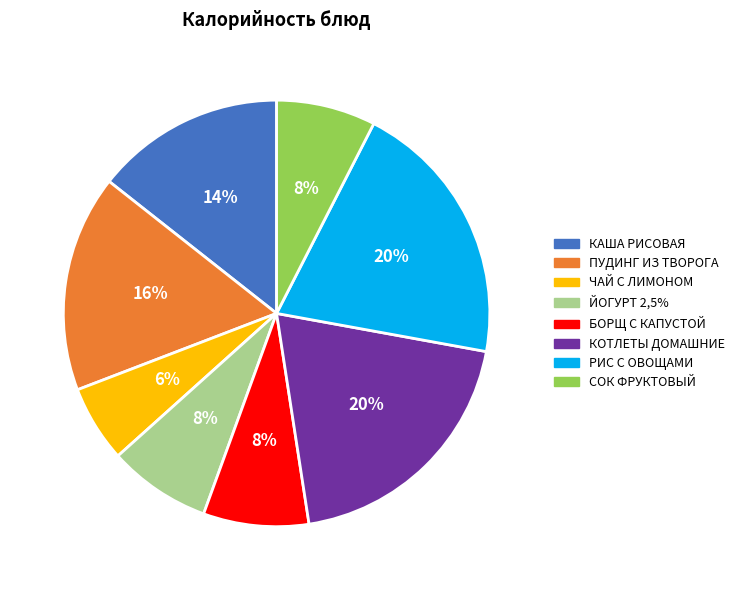

Is КОТЛЕТЫ ДОМАШНИЕ the majority of the pie?

No